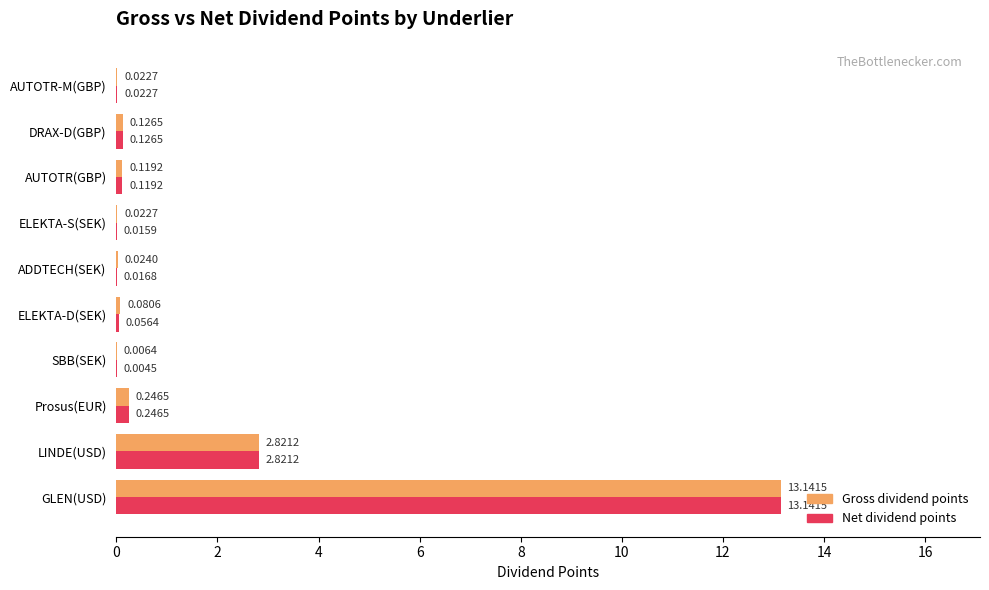

What is the sum of all Gross dividend points values?

16.6